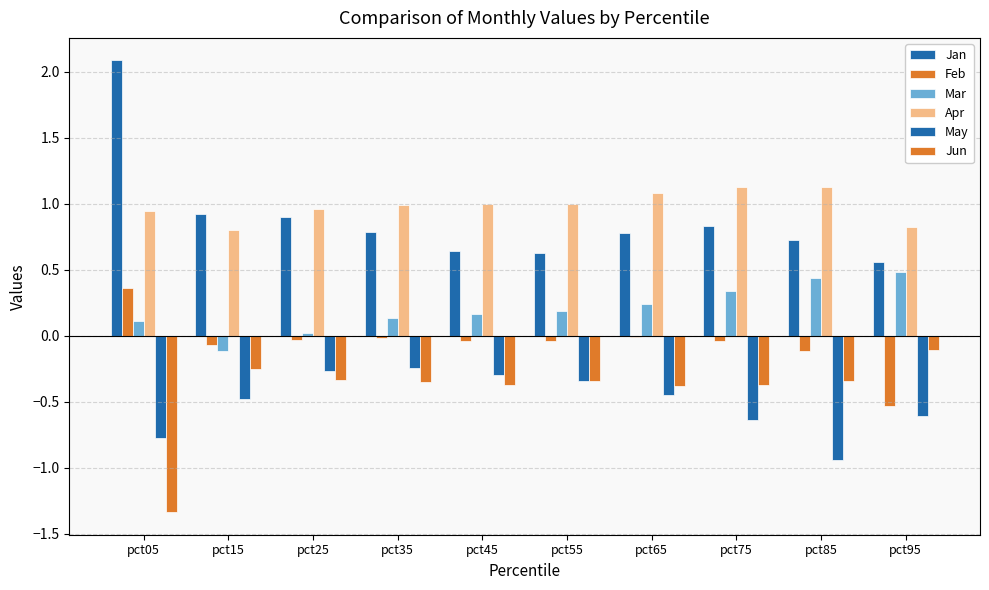

What is the difference between the Mar values at pct45 and pct85?

0.3